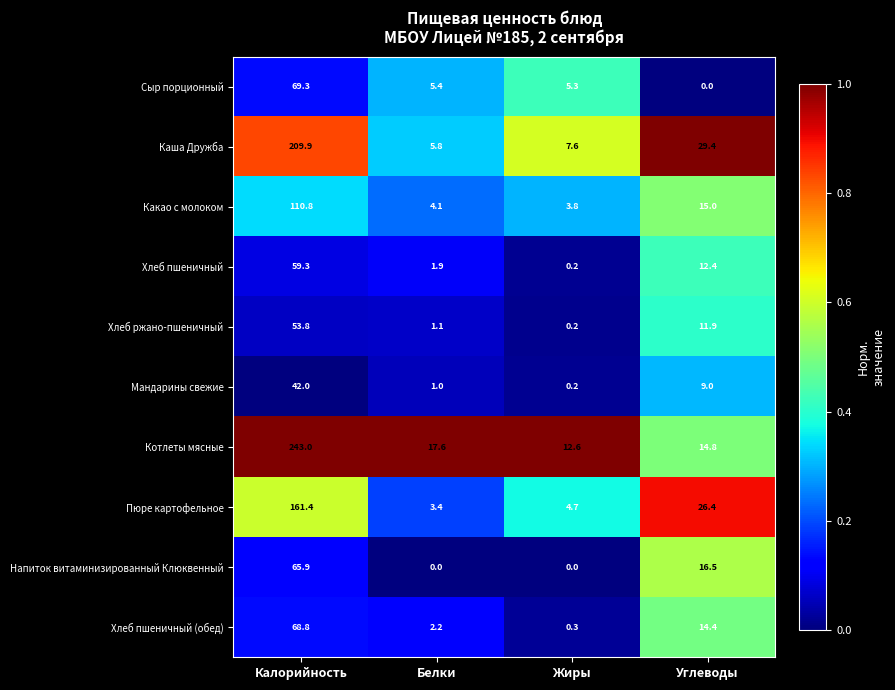

At Углеводы, list the series in order from smallest to largest.

Сыр порционный, Мандарины свежие, Хлеб ржано-пшеничный, Хлеб пшеничный, Хлеб пшеничный (обед), Котлеты мясные, Какао с молоком, Напиток витаминизированный Клюквенный, Пюре картофельное, Каша Дружба